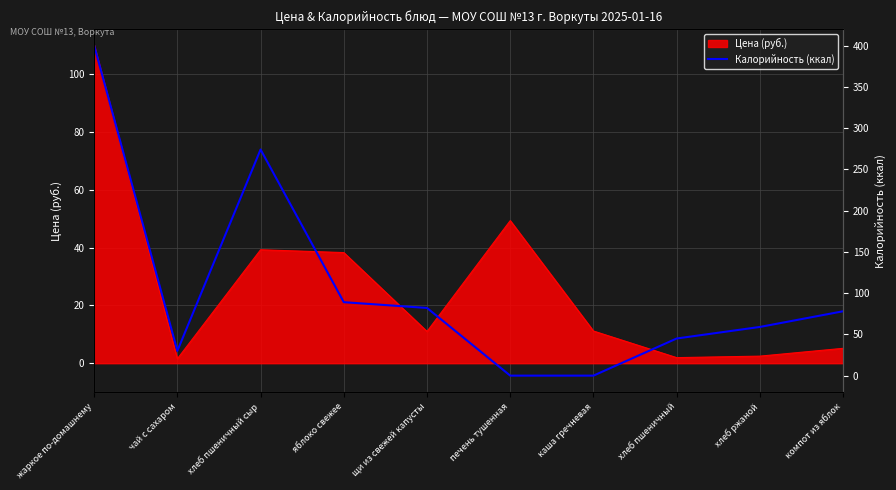

Count the number of categories in the chart.

10